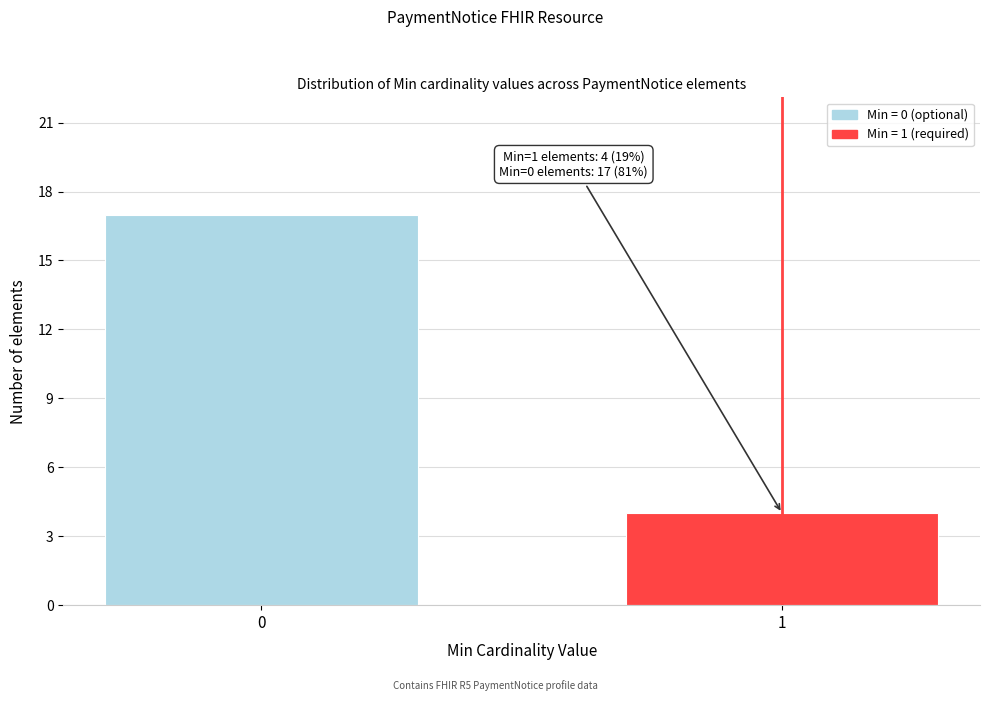

Reading left to right, extract all data points from this chart.

17	4